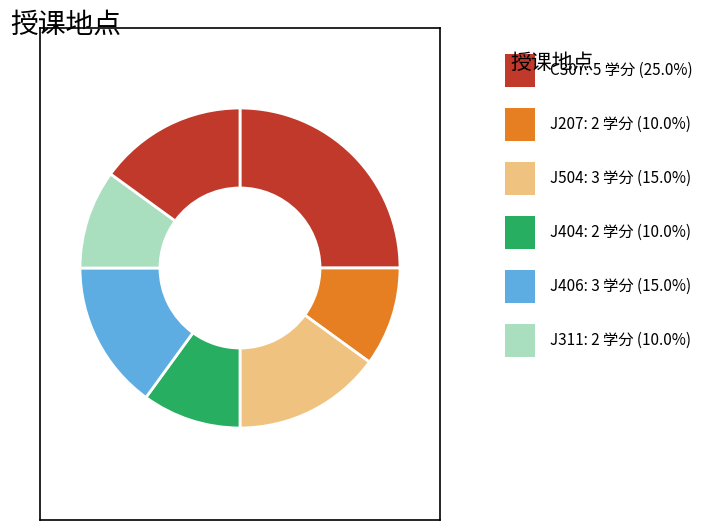

How many slices are in this pie chart?

7